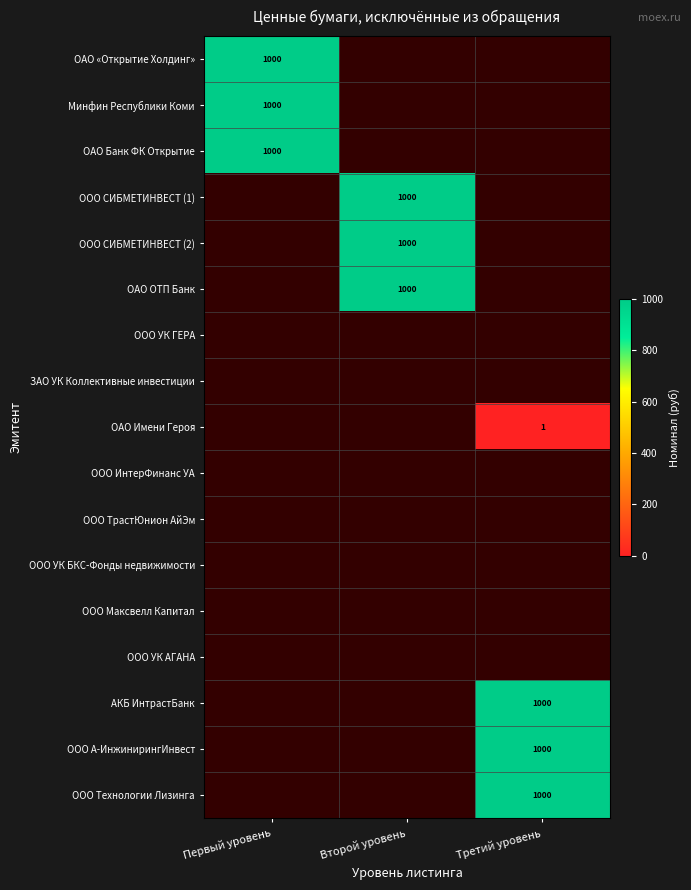

Is it true that Минфин Республики Коми equals 283 at Первый уровень?

False